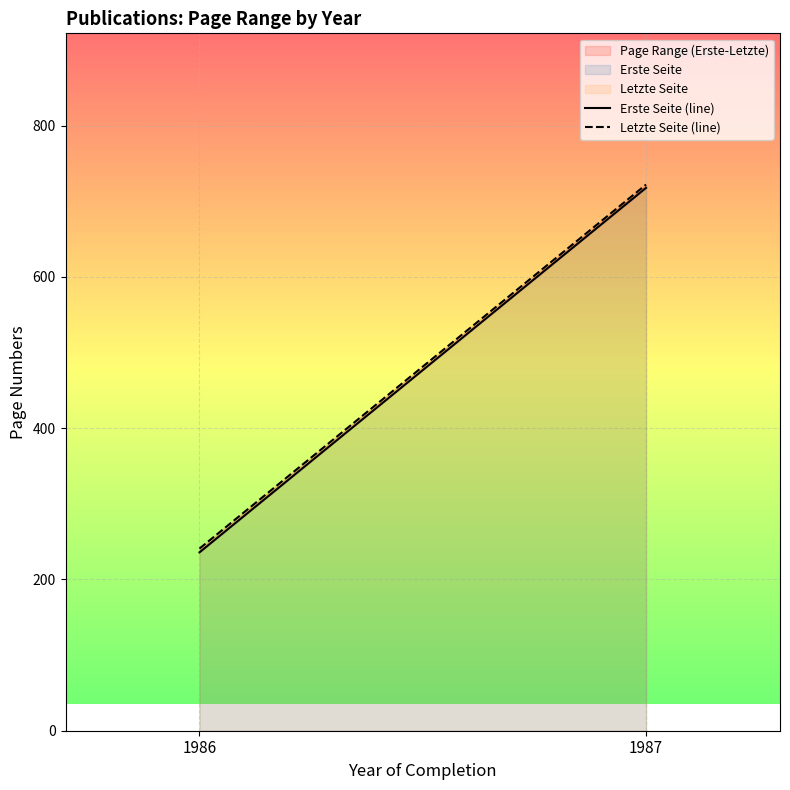

Which series changed the most between 1986 and 1987?

Erste Seite (line)